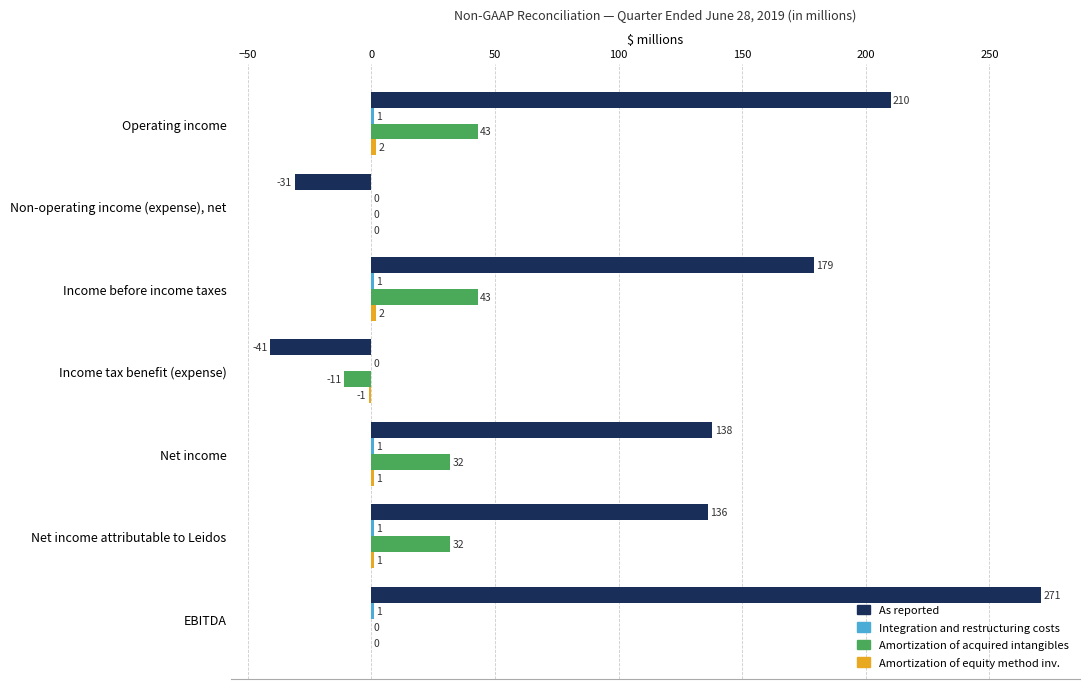

At which category is the sum across all series the highest?

EBITDA